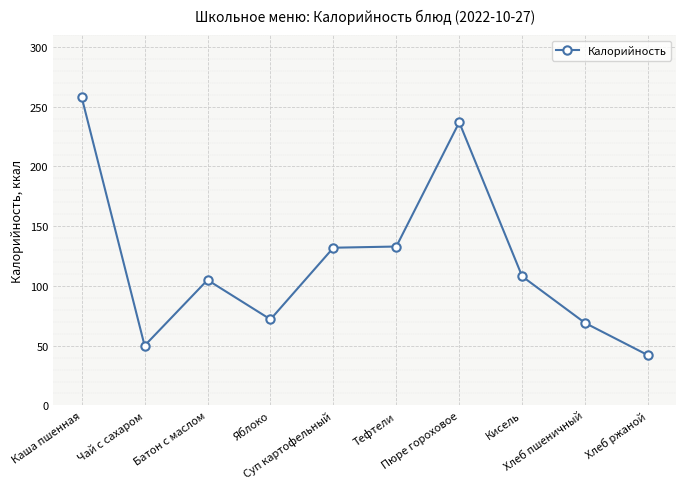

Is this an area chart (filled region under the line)?

No